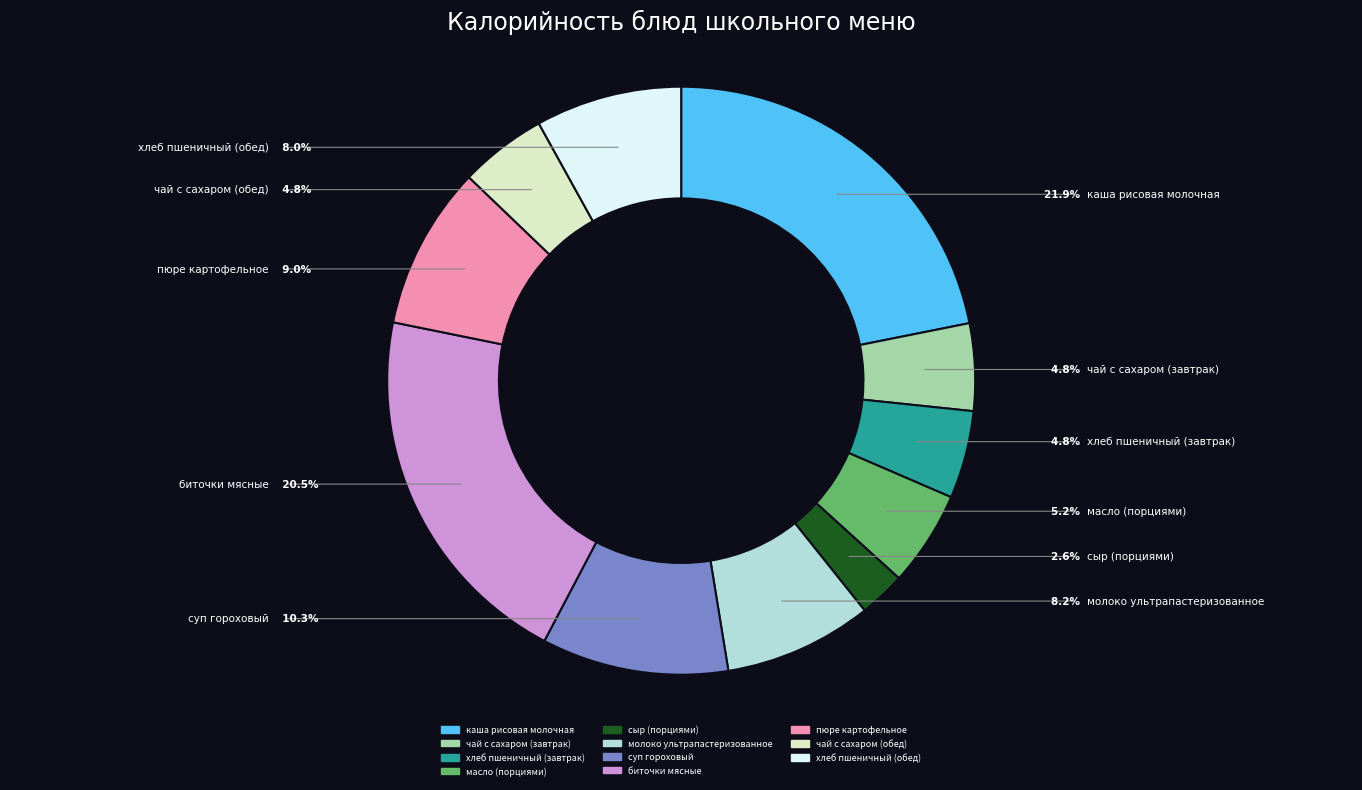

Do чай с сахаром (завтрак) and хлеб пшеничный (завтрак) together represent more than half of the pie?

No